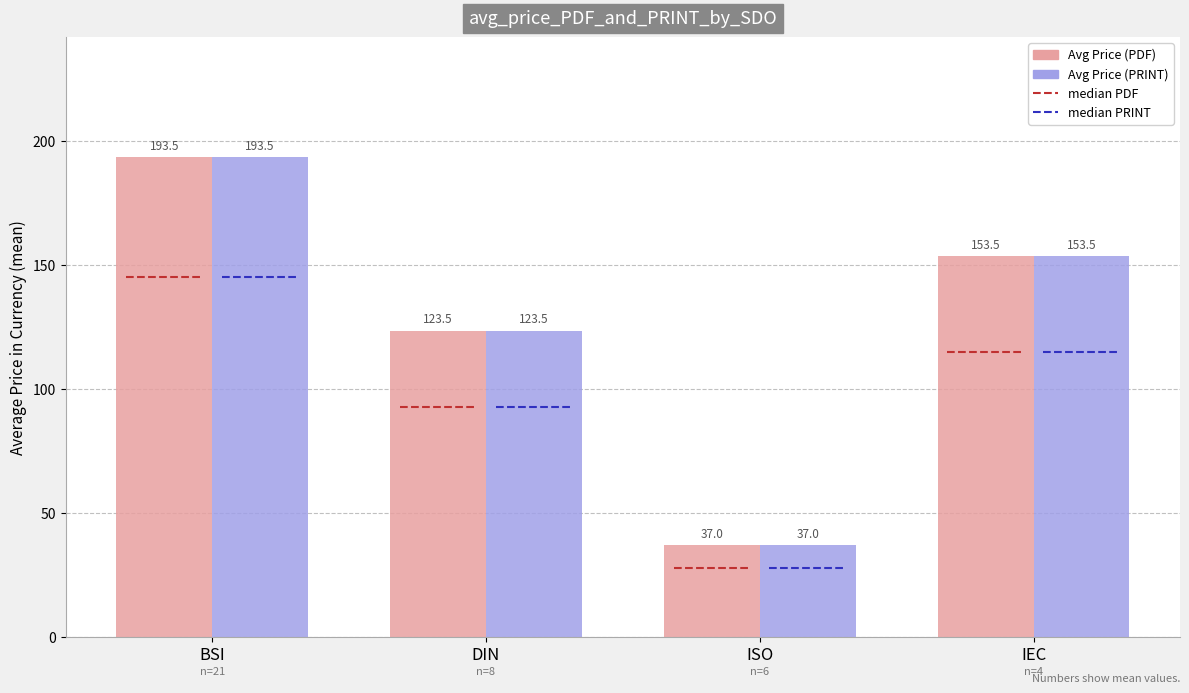

At which label does Avg Price (PDF) reach its minimum?

ISO